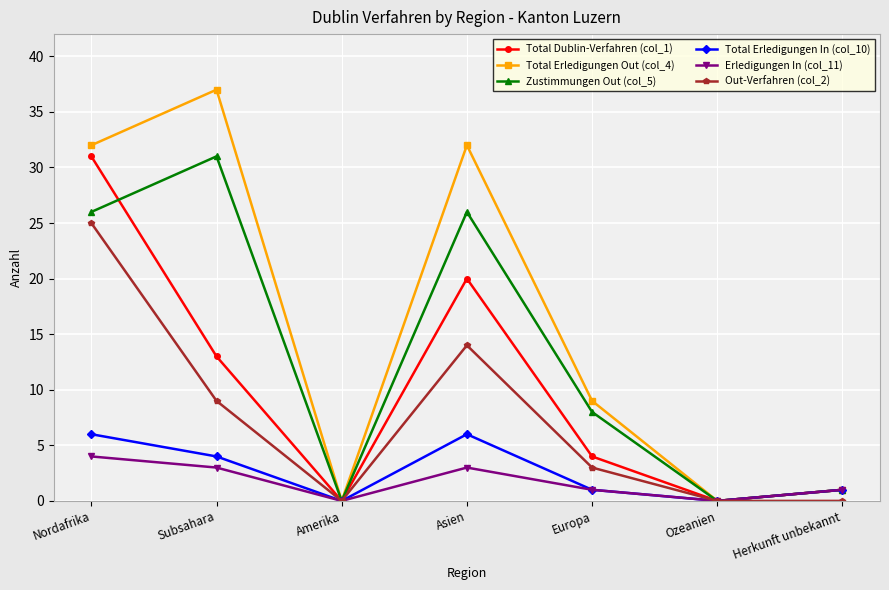

What is the label of the 2nd point from the right?

Ozeanien